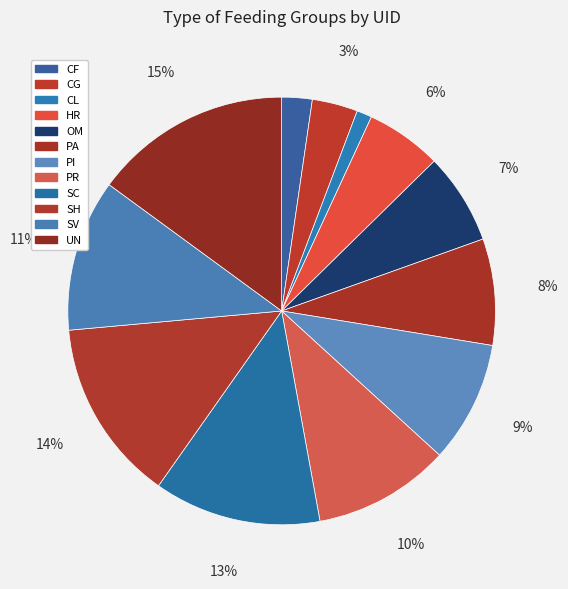

What percentage is the UN slice, to the nearest percent?

15%